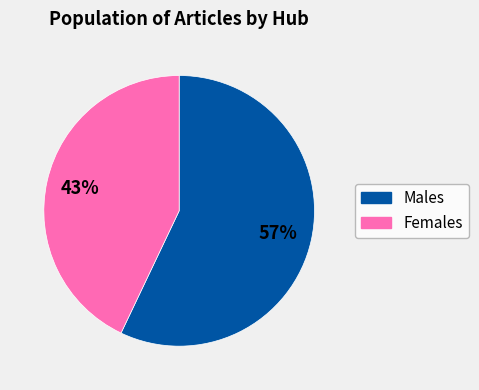

To the nearest percent, what is the difference between the largest and smallest slice percentages?

14%